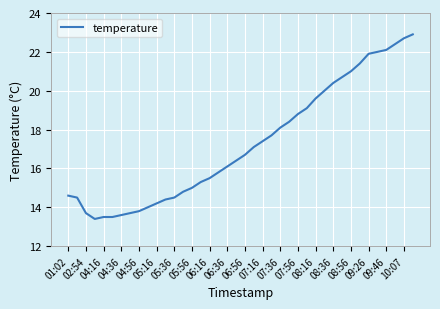

What is the minimum value shown in the chart?

13.4